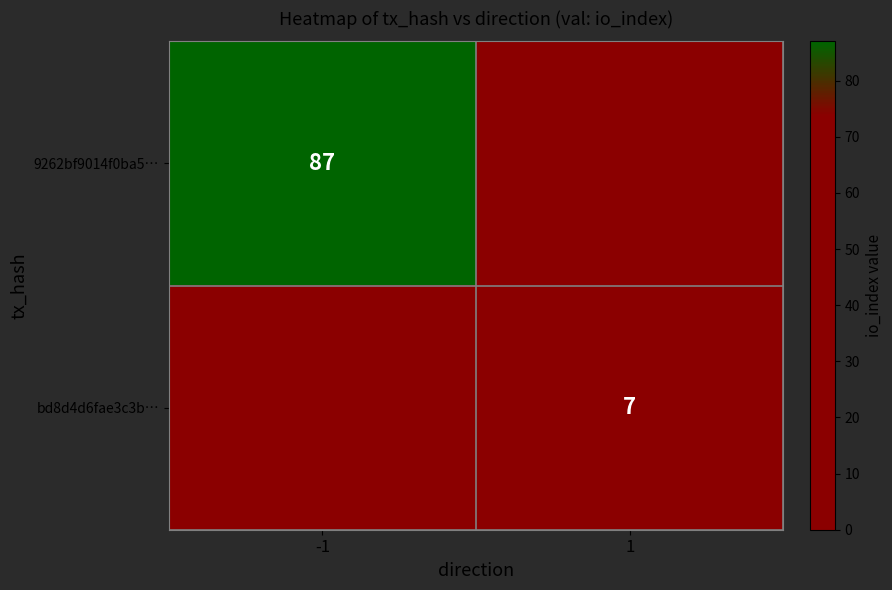

Is the value of bd8d4d6fae3c3b… at 1 greater than the value of 9262bf9014f0ba5… at -1?

No